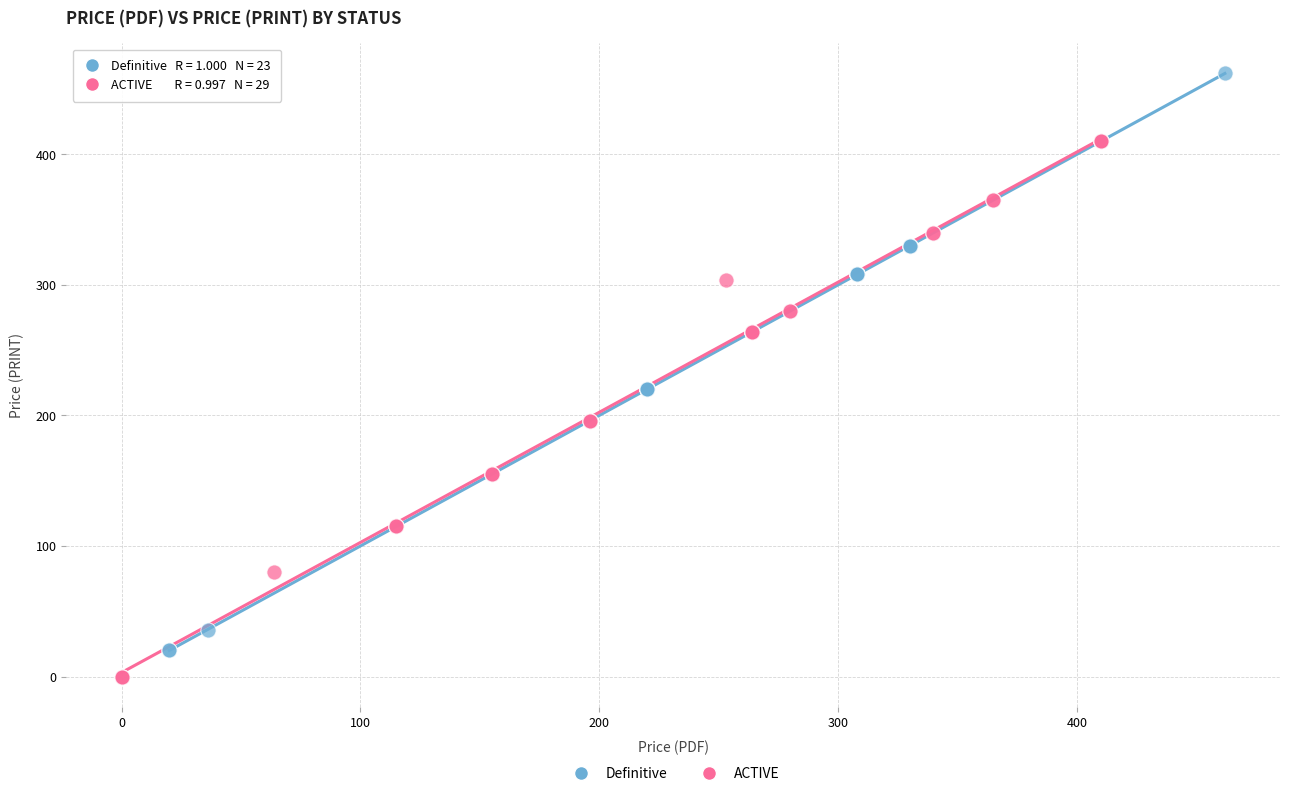

Which series reaches the maximum Y coordinate?

Definitive